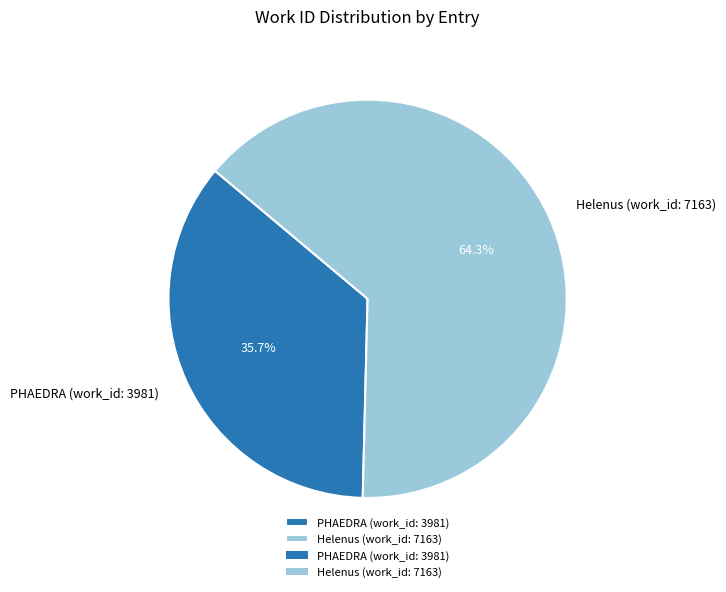

Which category has the biggest portion of the pie?

Helenus (work_id: 7163)